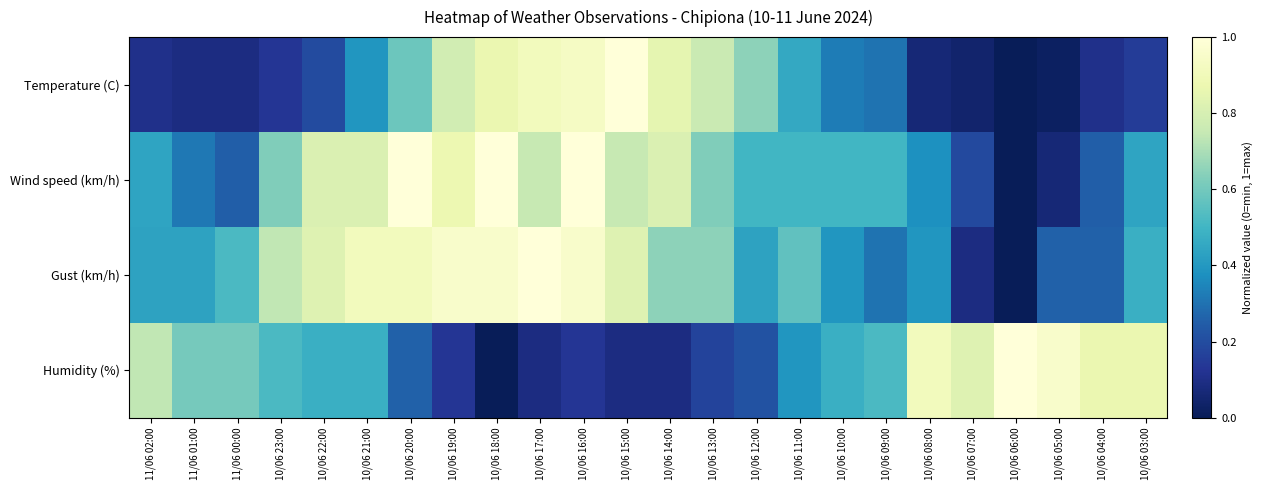

What is the spread (max minus min) of values at 10/06 18:00?

1.0